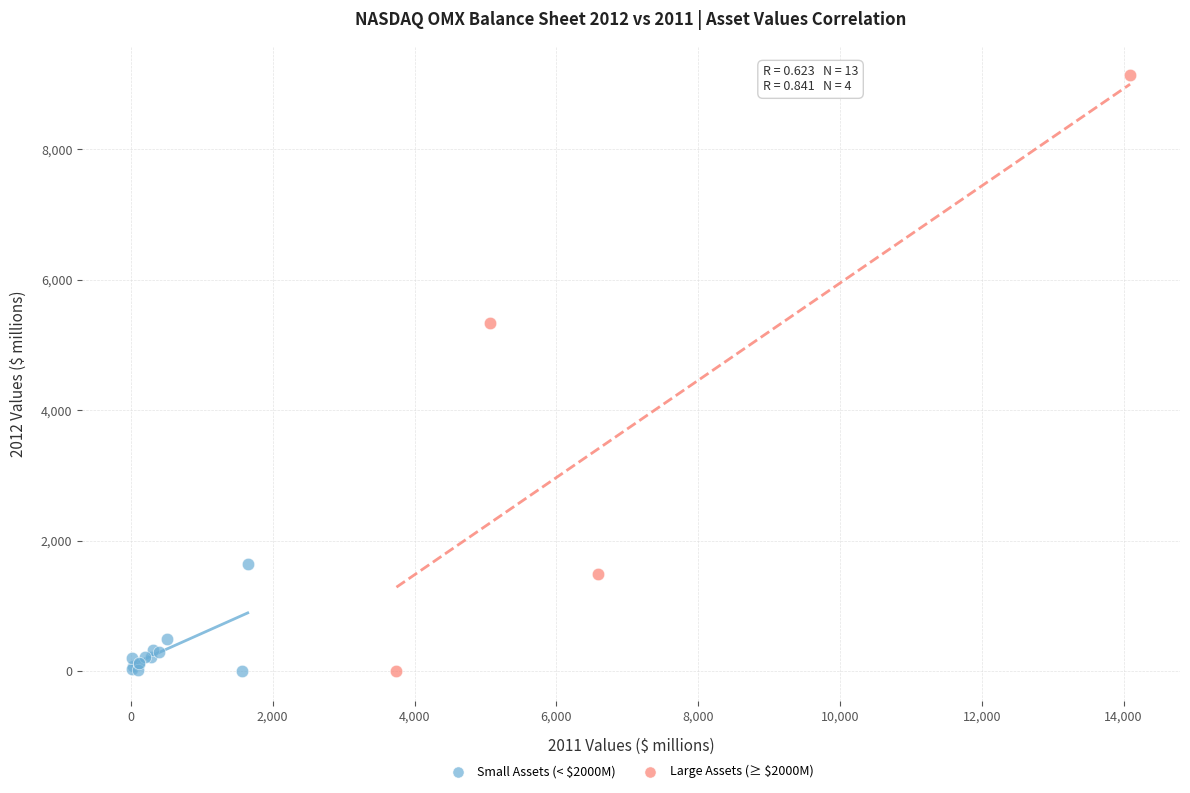

Which series has the largest Y range (max minus min)?

Large Assets (≥ $2000M)